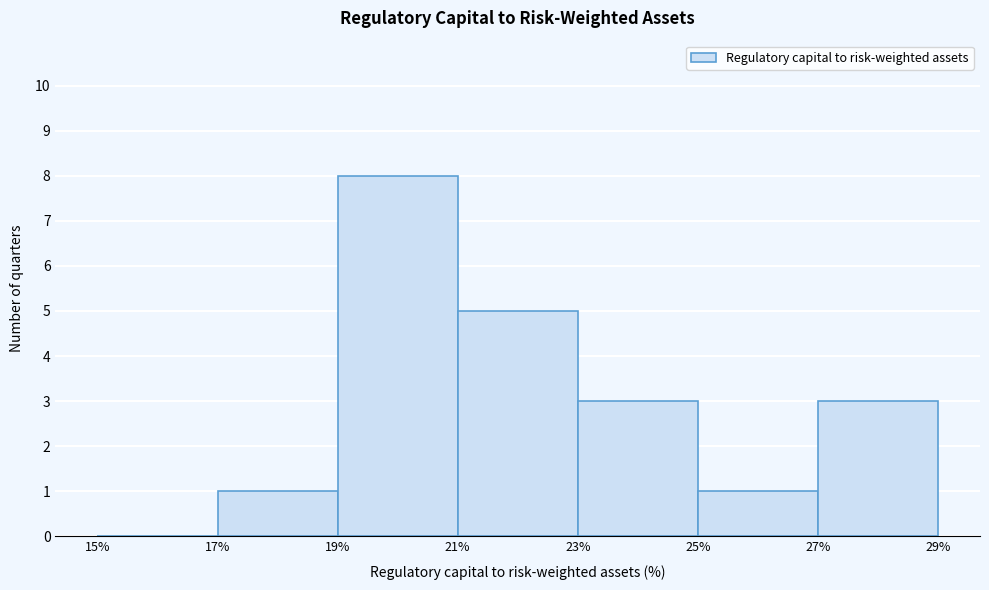

Reading left to right, transcribe this chart: for each bar, give the range it covers on the x-axis and its height. The values are not printed on the chart, so give them approximately, as read against the axis.

15% to 17%: 0
17% to 19%: 1
19% to 21%: 8
21% to 23%: 5
23% to 25%: 3
25% to 27%: 1
27% to 29%: 3